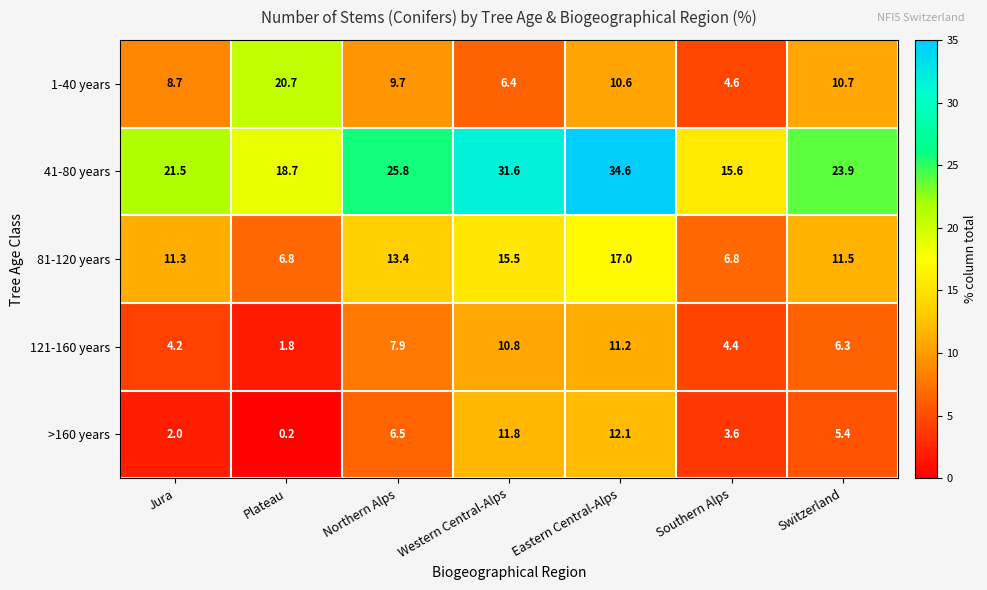

Which series has the largest range (max minus min)?

41-80 years